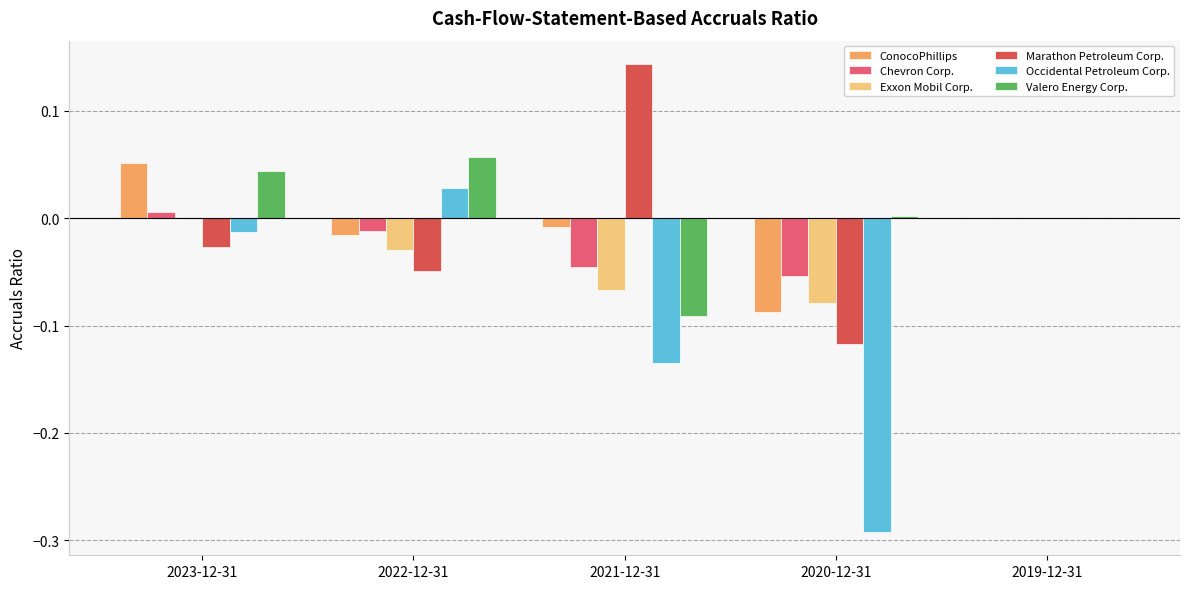

True or false: ConocoPhillips has a value of -0.0 at 2020-12-31.

False